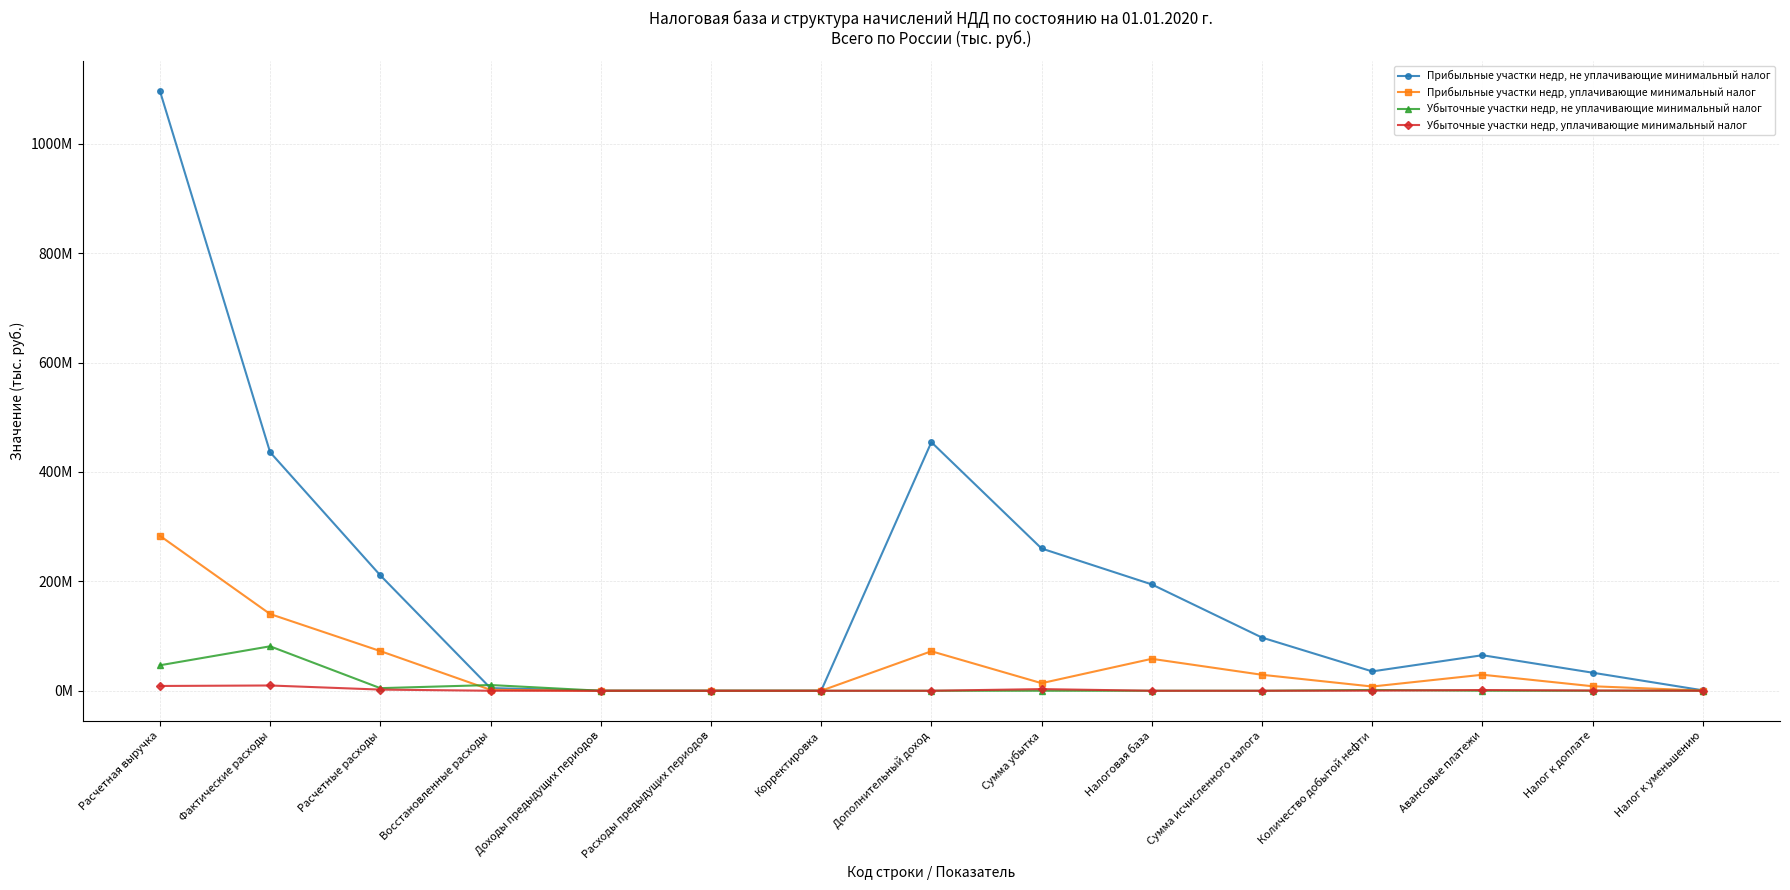

Which series has the largest total across all categories?

Прибыльные участки недр, не уплачивающие минимальный налог